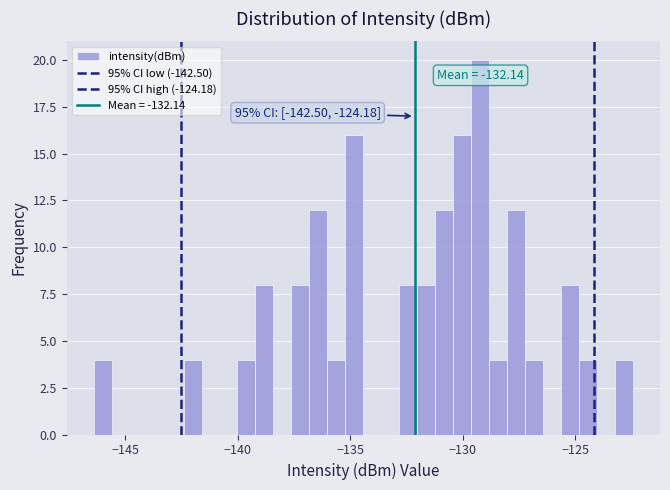

Around what value on the x-axis is the tallest bar? Give the approximate position of its centre, as read against the axis.

-129.0